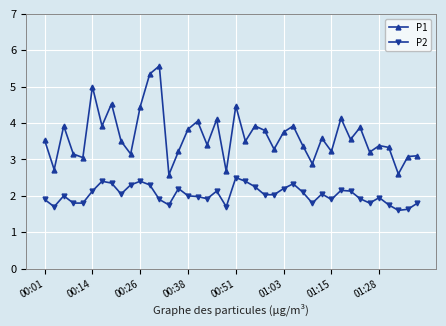

What is the maximum value shown in the chart?

5.6